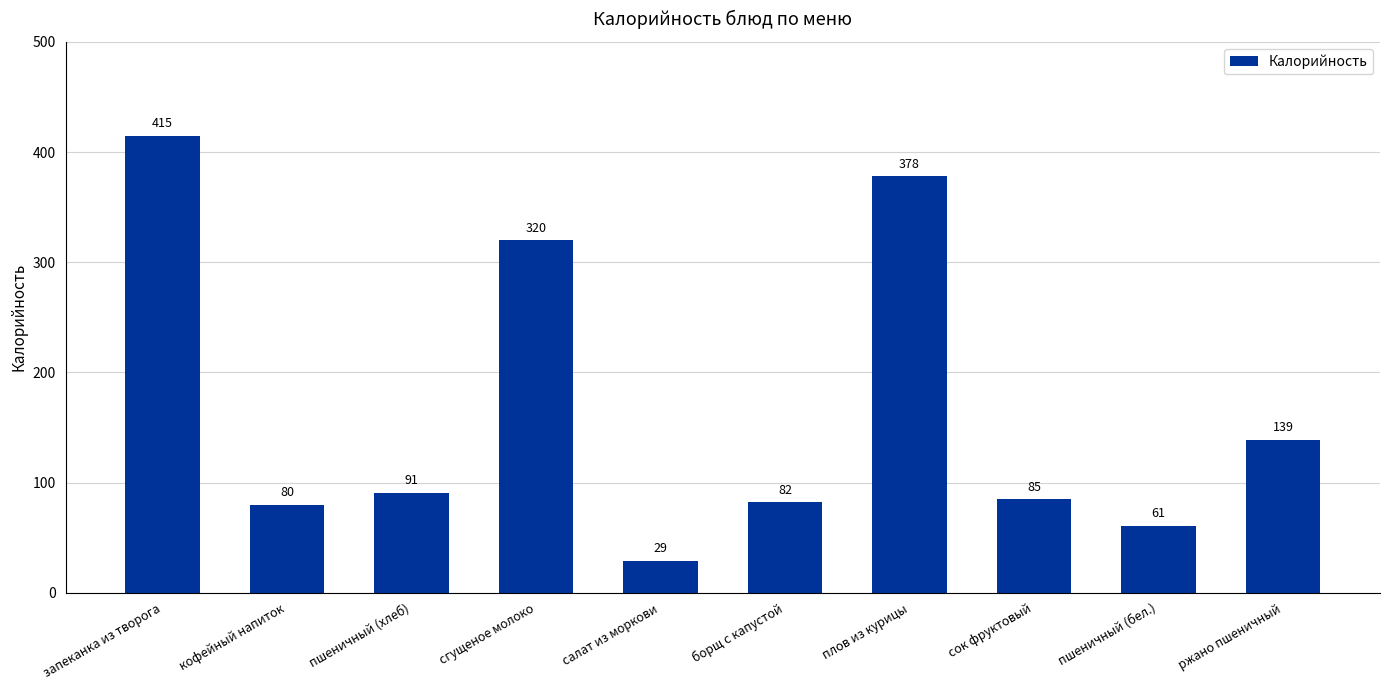

List the labels in order of value, smallest first.

салат из моркови, пшеничный (бел.), кофейный напиток, борщ с капустой, сок фруктовый, пшеничный (хлеб), ржано пшеничный, сгущеное молоко, плов из курицы, запеканка из творога